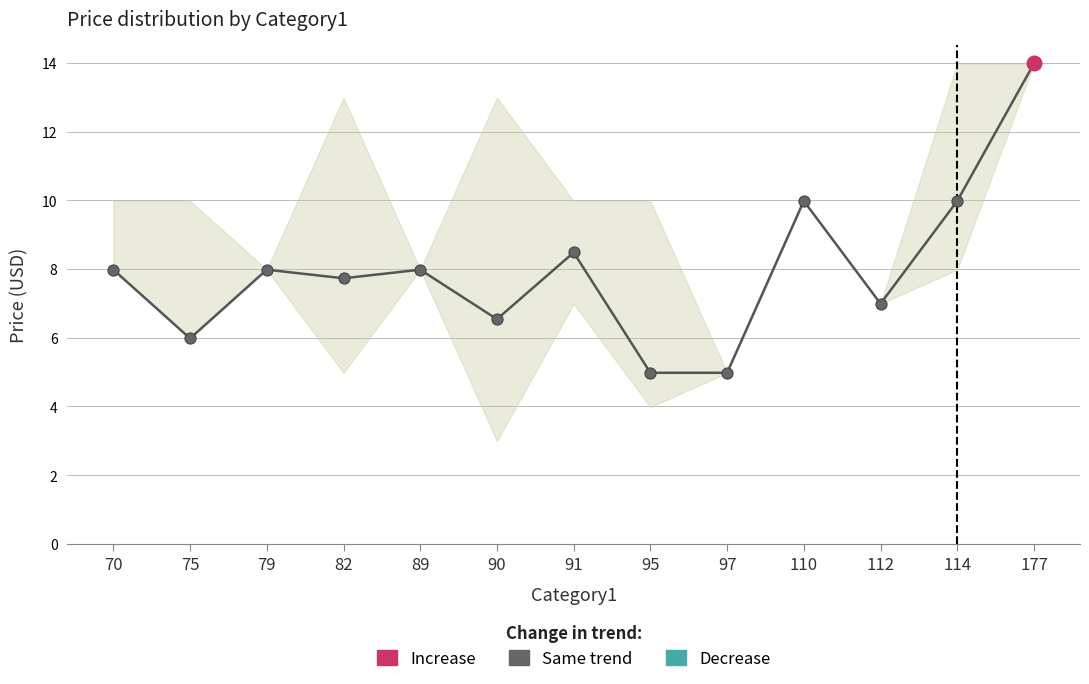

Approximately how many times larger is the value at 79 compared to 90?

1.2